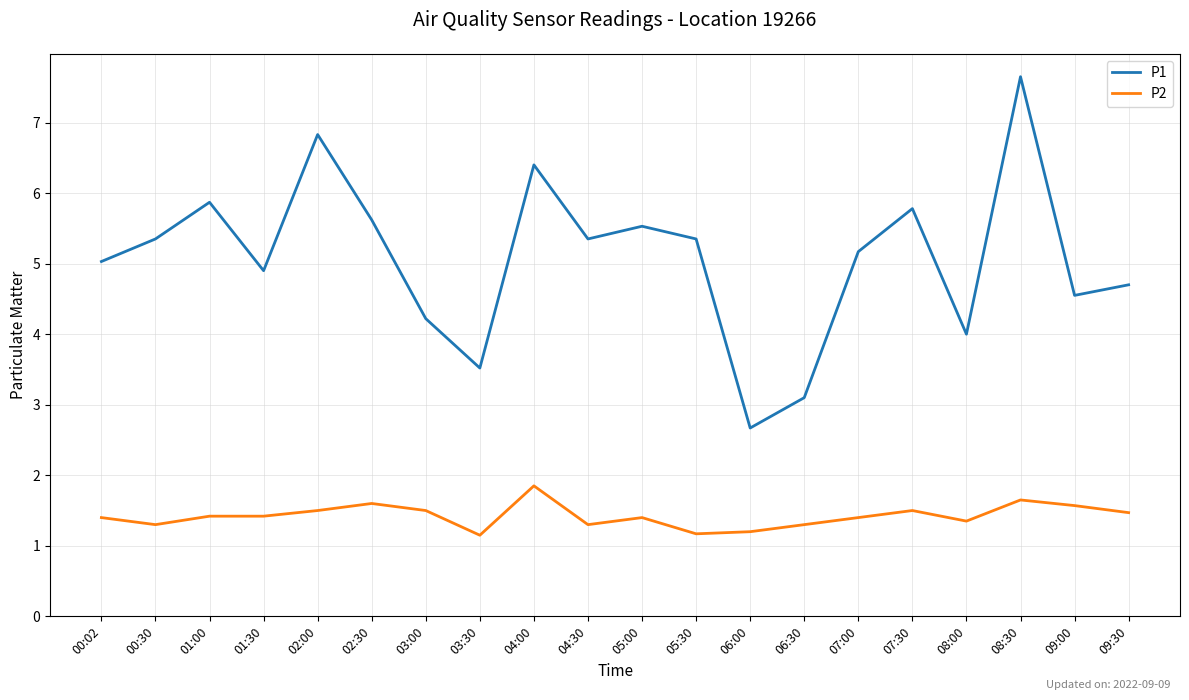

Read the P1 value at 06:30.

3.1